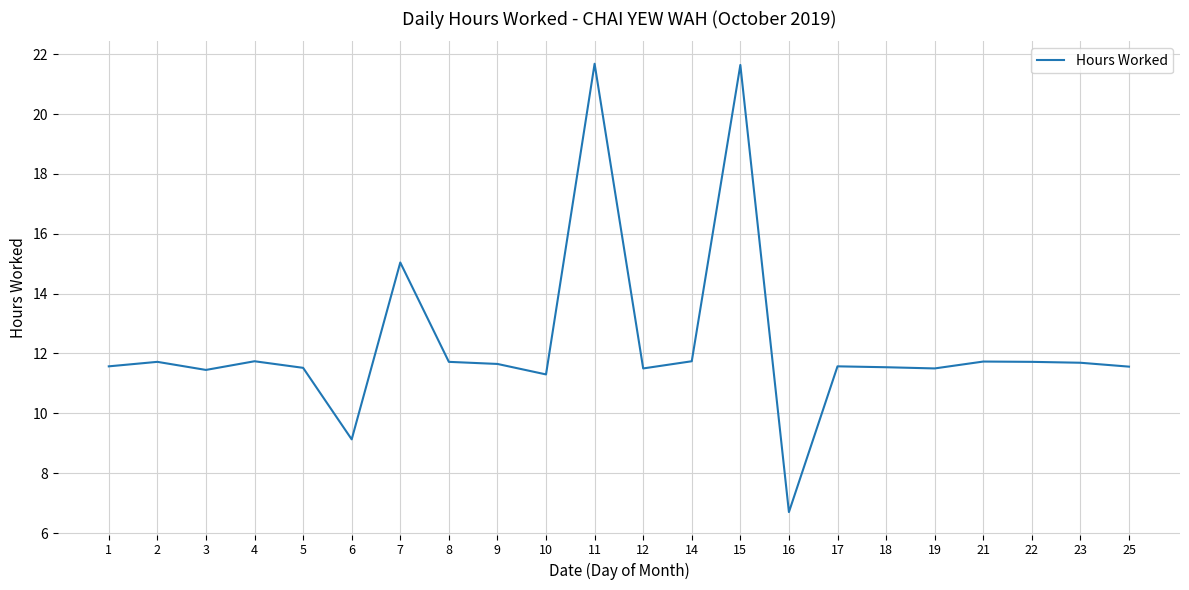

Where does the data first go above 11?

1